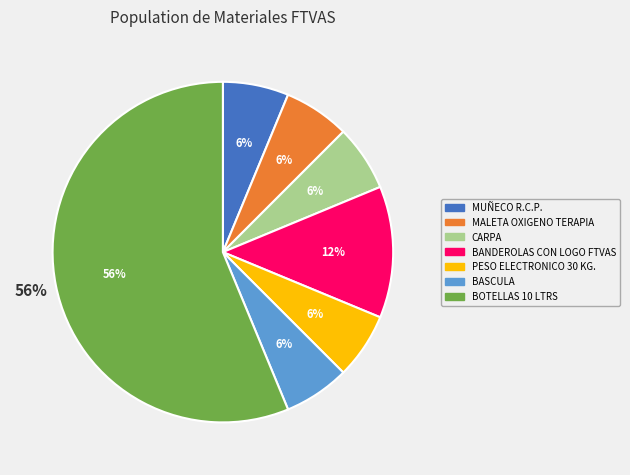

What percentage is the BASCULA slice, to the nearest percent?

6%